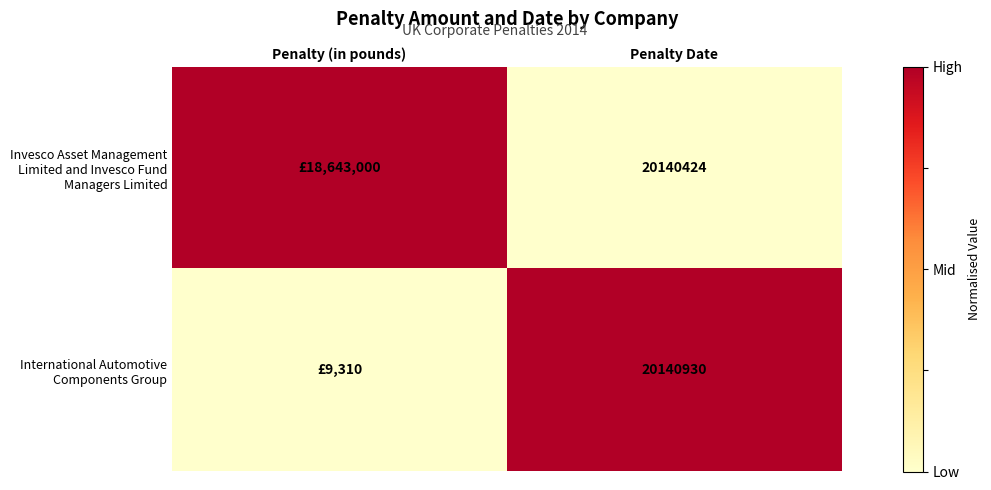

What is the spread (max minus min) of values at Penalty Date?

506